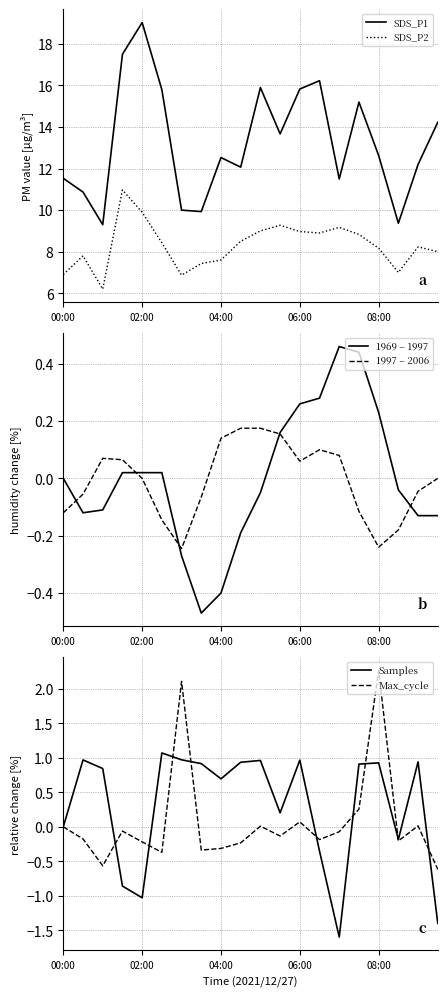

Is this an area chart (filled region under the line)?

No